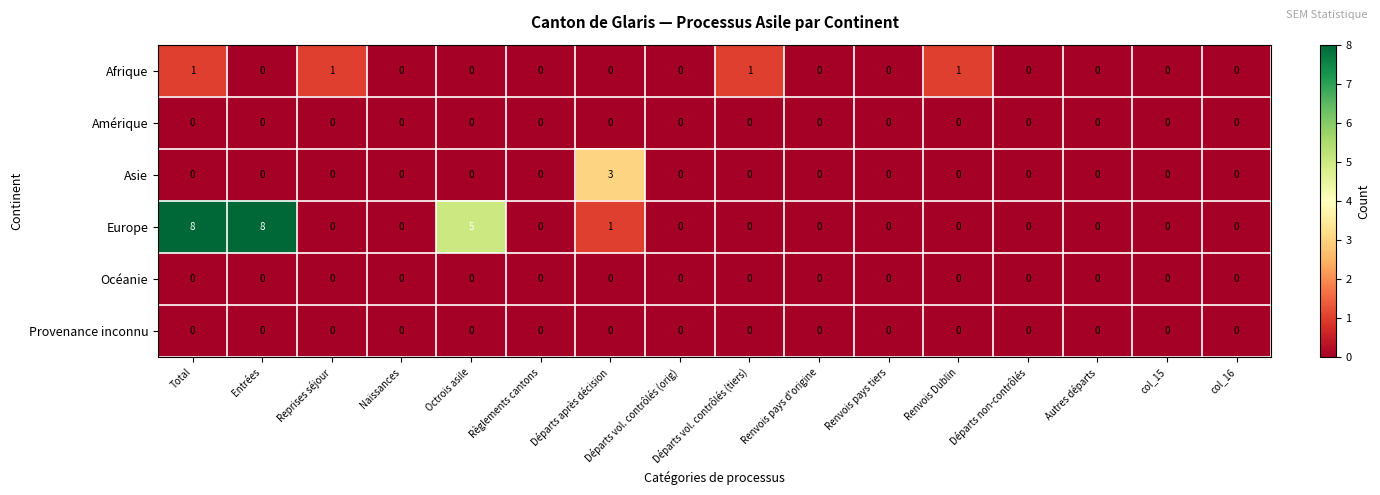

Which series has the largest total across all categories?

Europe